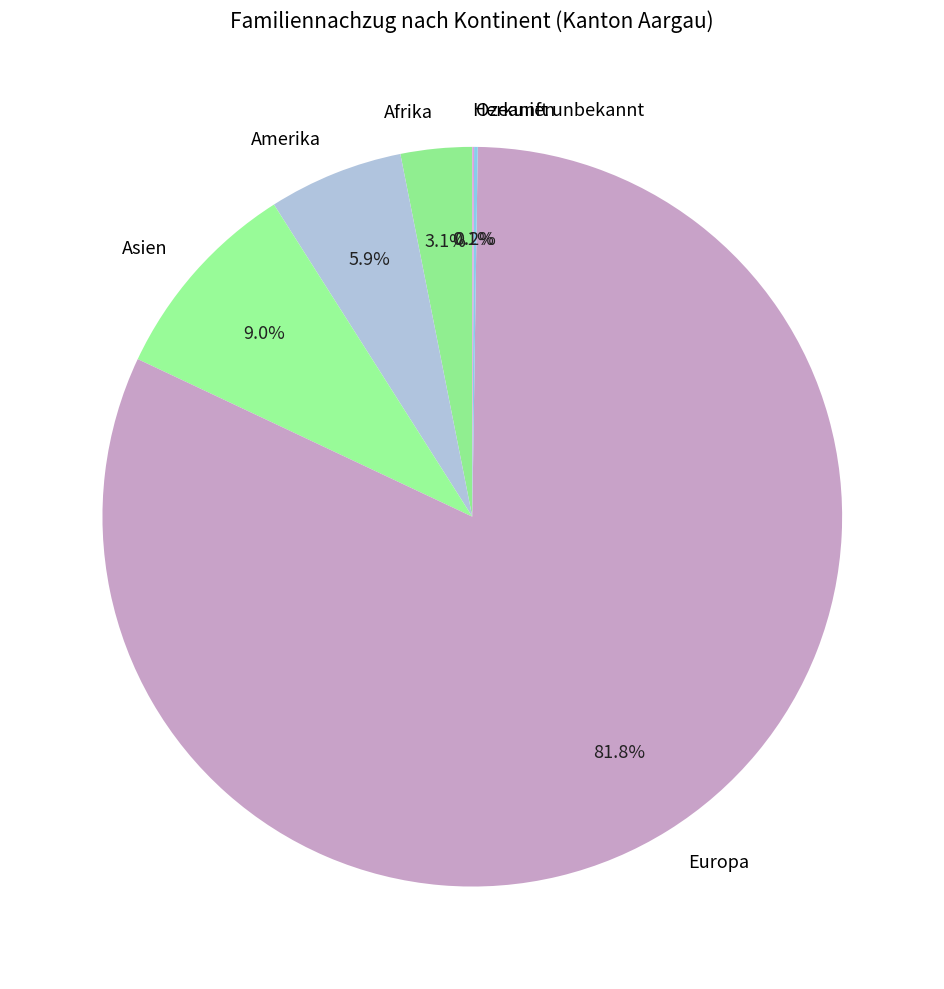

Which category accounts for the majority?

Europa